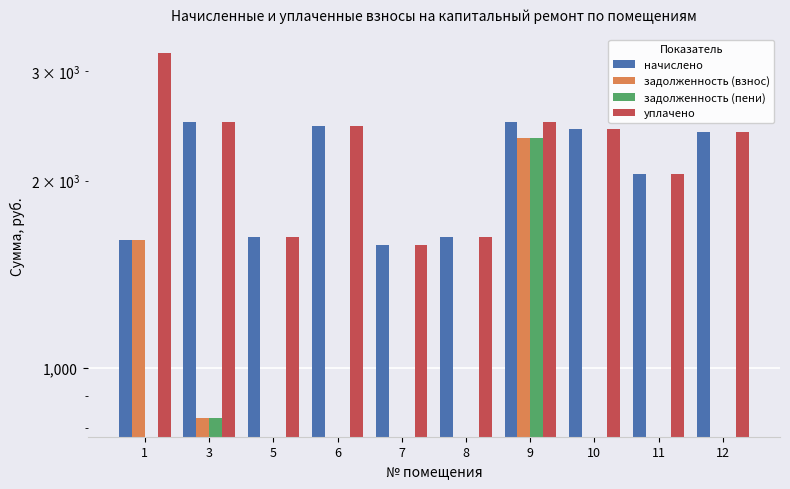

At which category does the chart reach its minimum across all series?

3